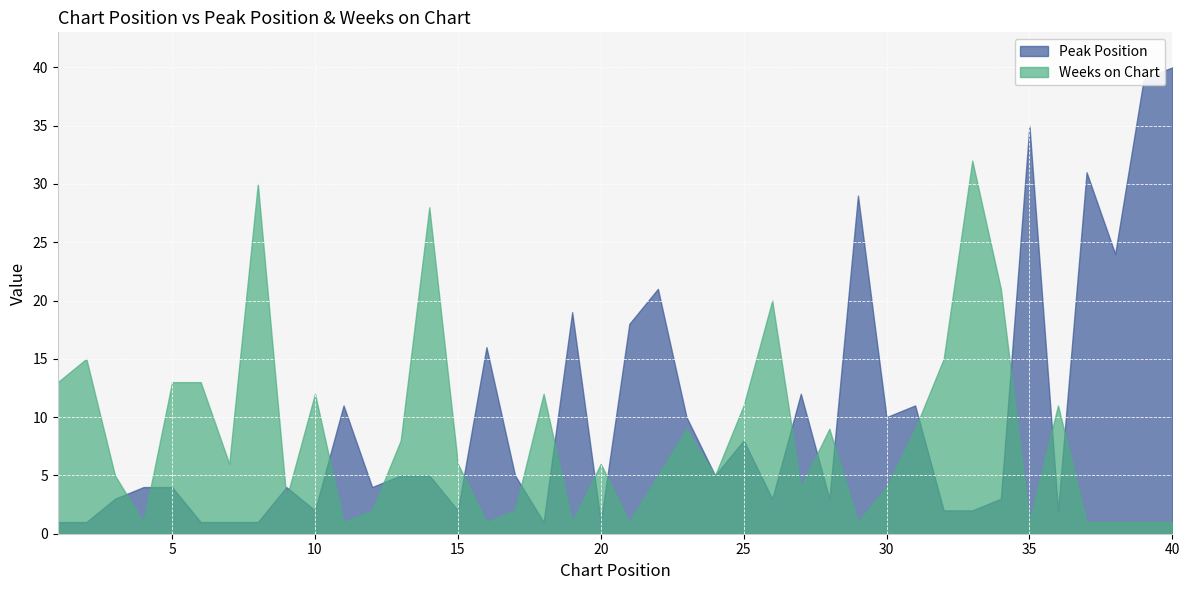

Reading left to right, list all the values displayed in this chart.

Peak Position: 1	1	3	4	4	1	1	1	4	2	11	4	5	5	2	16	5	1	19	1	18	21	10	5	8	3	12	3	29	10	11	2	2	3	35	2	31	24	39	40
Weeks on Chart: 13	15	5	1	13	13	6	30	3	12	1	2	8	28	6	1	2	12	1	6	1	5	9	5	11	20	4	9	1	4	9	15	32	21	1	11	1	1	1	1